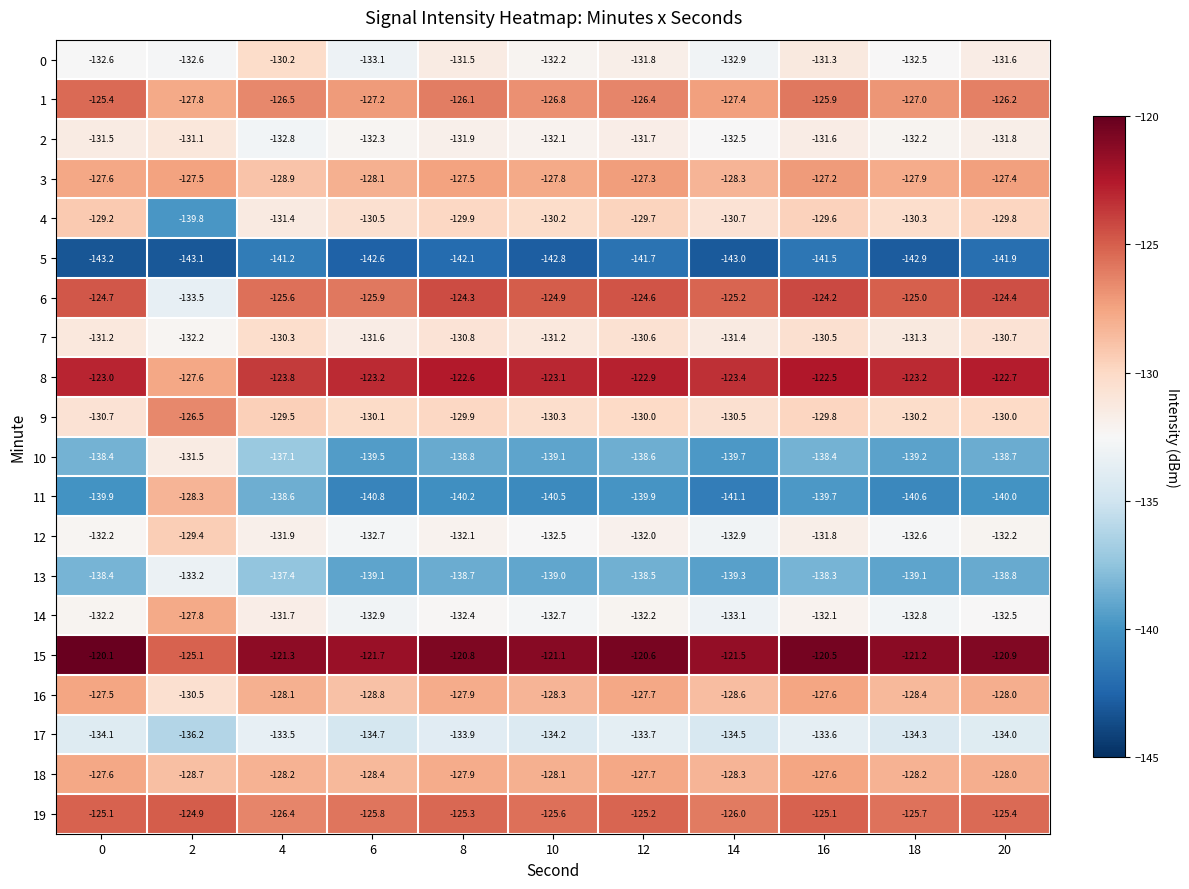

How many series are shown in this chart?

20